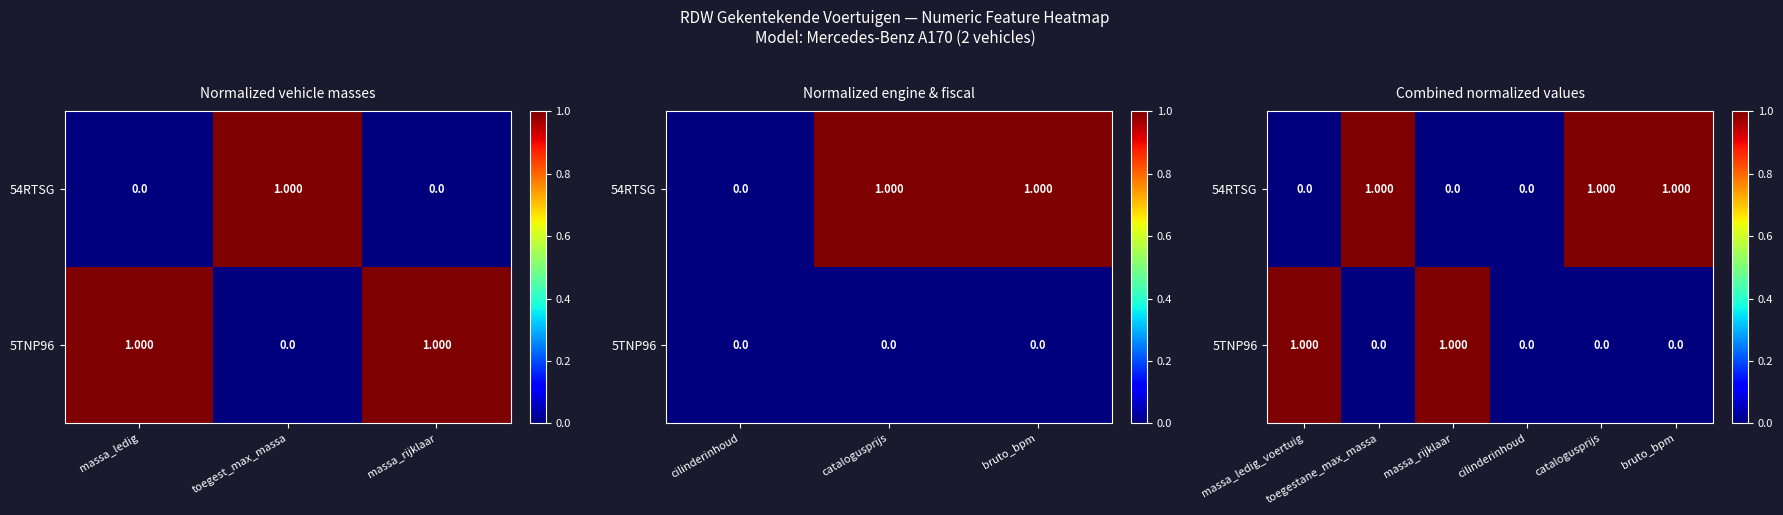

At massa_rijklaar, list the series in order from largest to smallest.

5TNP96, 54RTSG